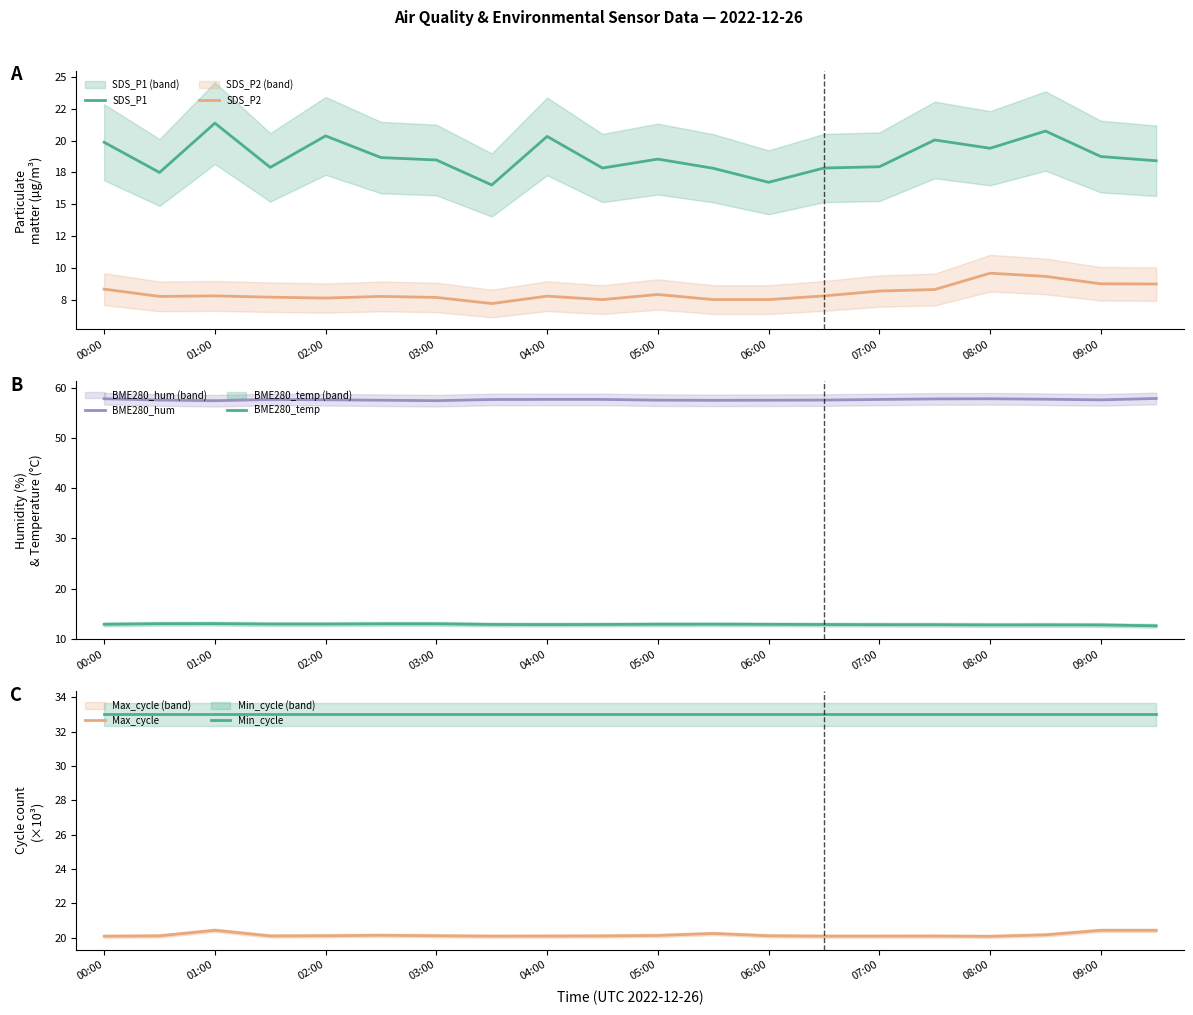

In SDS_P2, how many points are lower than both neighbors (excluding endpoints)?

4